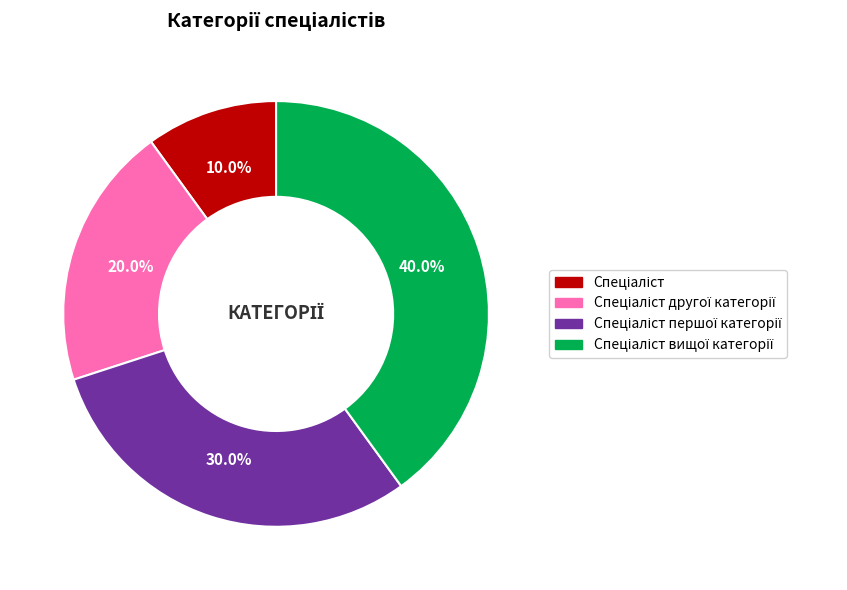

Is there any slice that represents more than half of the pie?

No